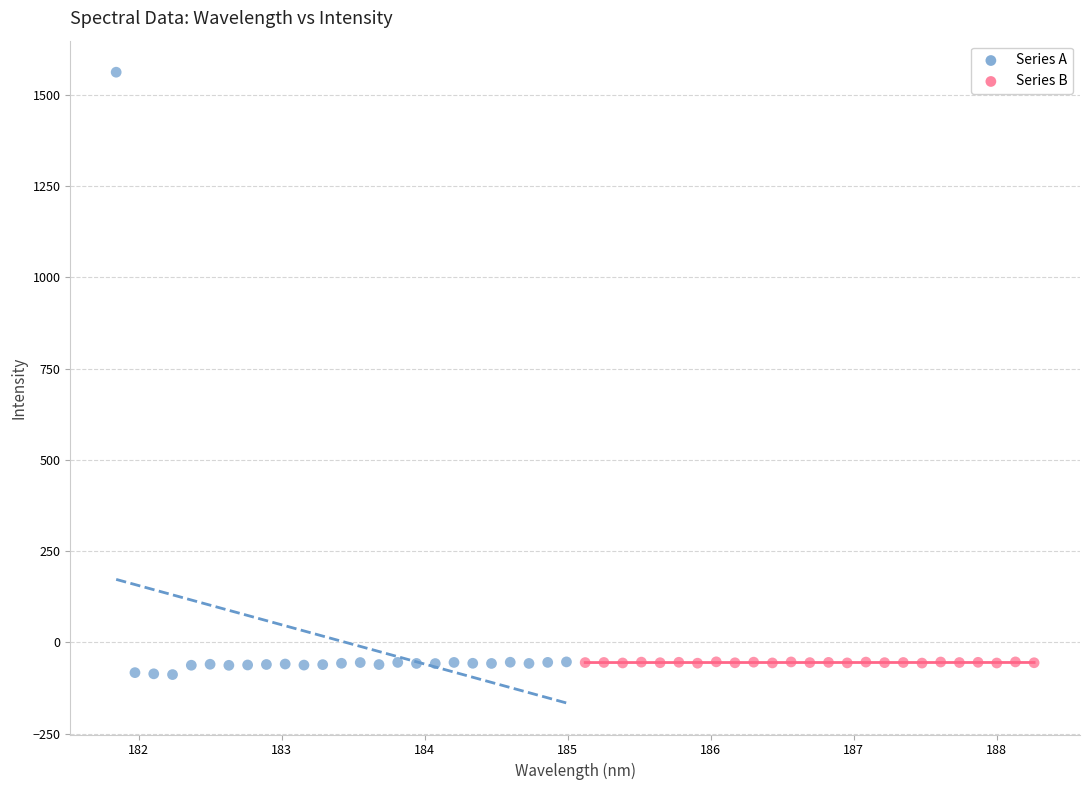

Which series contains the highest Y value?

Series A